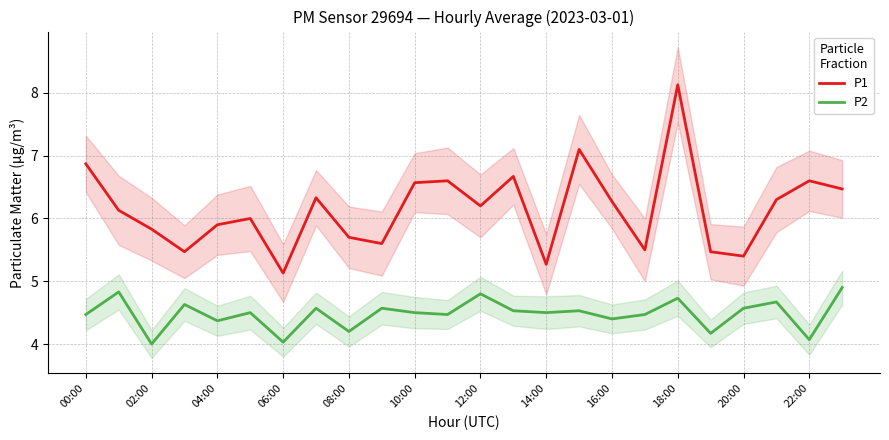

Does the chart display data point markers on the line(s)?

No